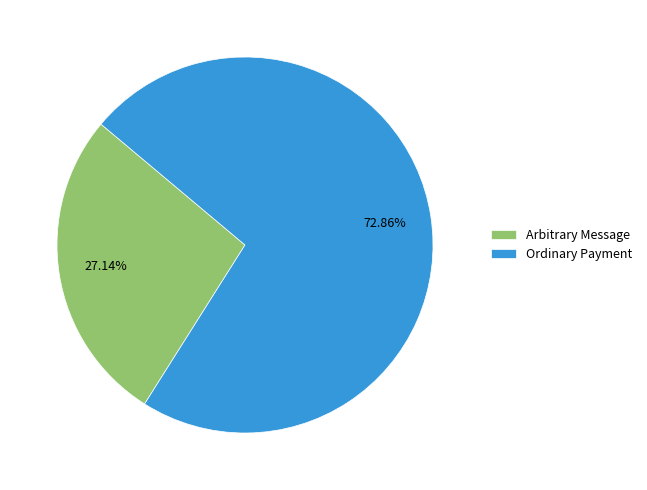

Combined, do Arbitrary Message and Ordinary Payment account for over 50%?

Yes